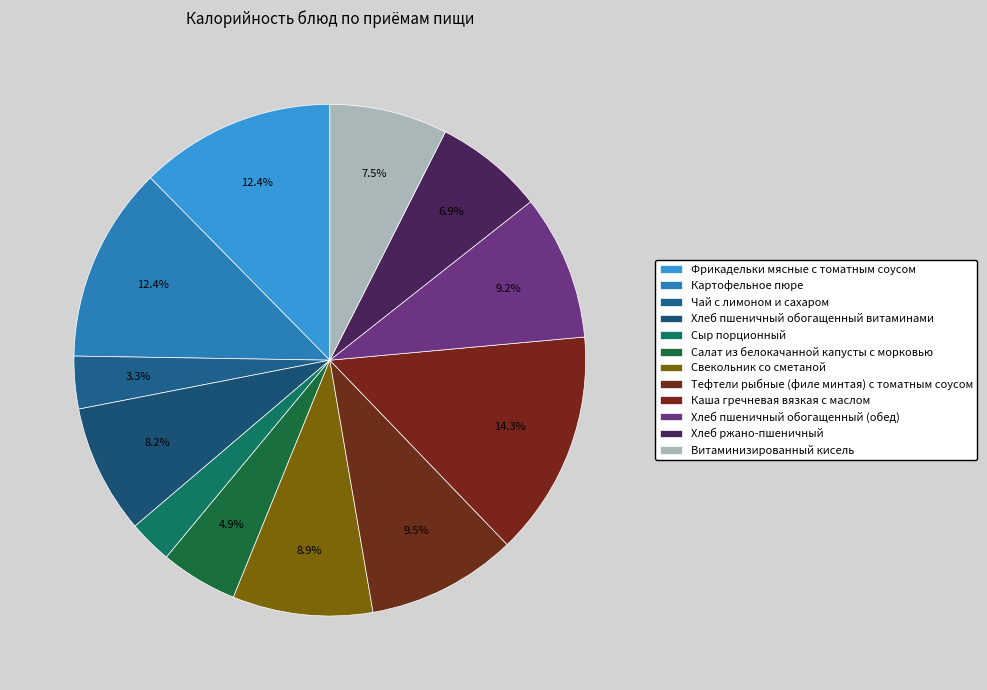

To the nearest percent, what portion does Витаминизированный кисель represent?

7%